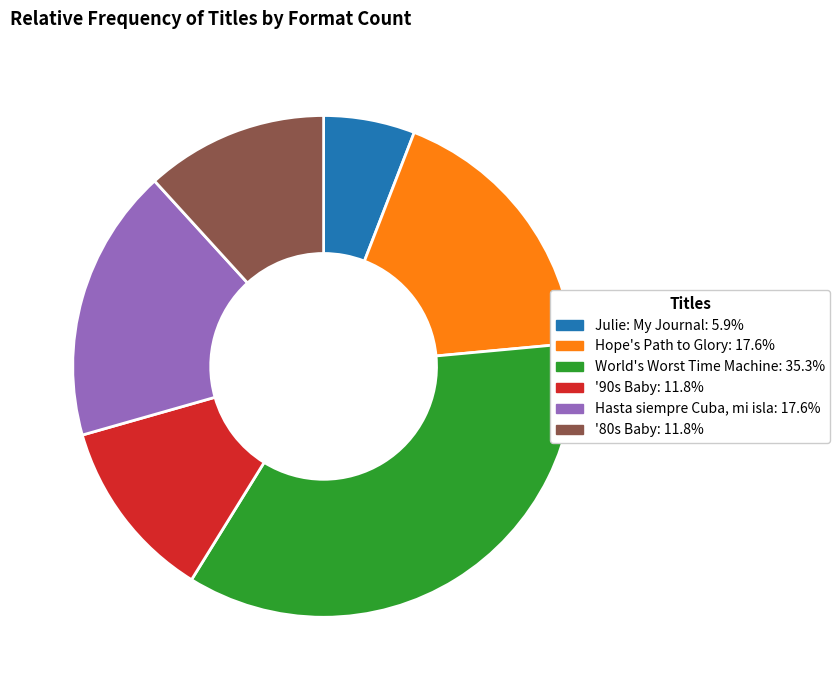

Between World's Worst Time Machine and '80s Baby, which is larger?

World's Worst Time Machine